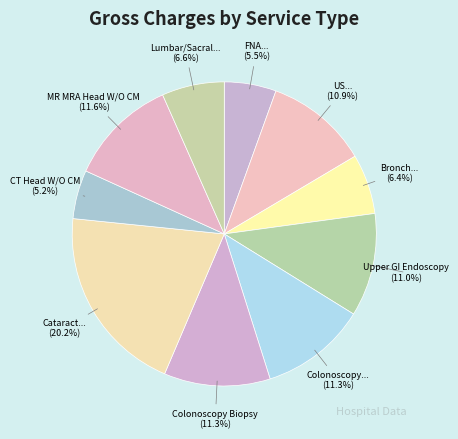

How many slices are in this pie chart?

10